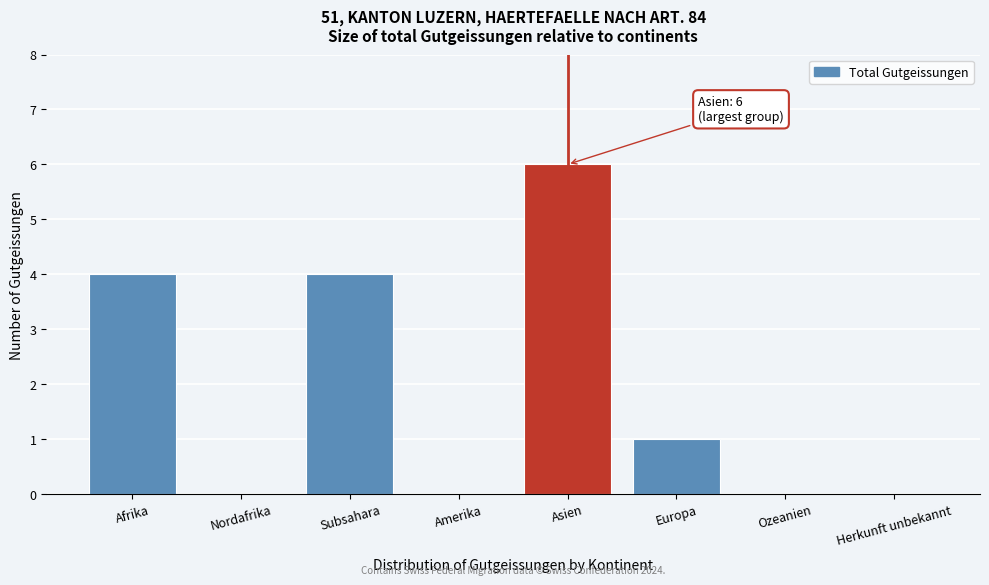

Reading left to right, list all the values displayed in this chart.

Afrika=4	Nordafrika=0	Subsahara=4	Amerika=0	Asien=6	Europa=1	Ozeanien=0	Herkunft unbekannt=0